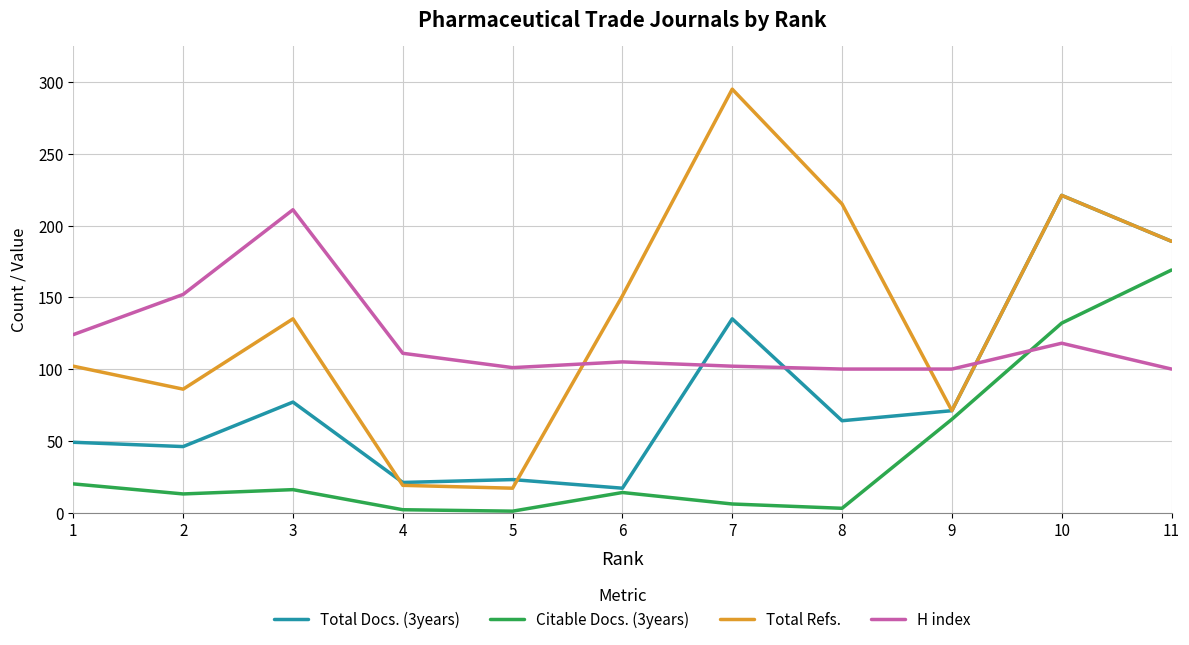

How many intersections are there between H index and Total Refs.?

3